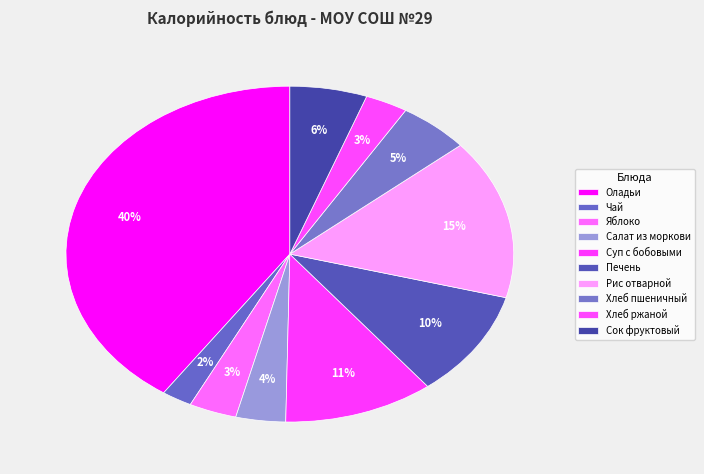

True or false: Оладьи accounts for 40% of the total.

True